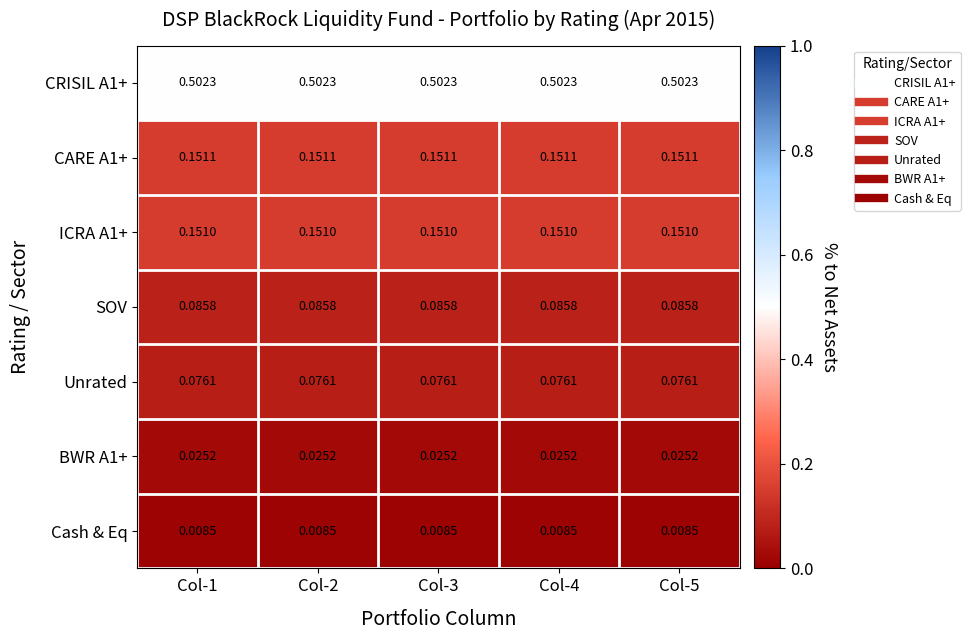

Is the value of CARE A1+ at Col-5 greater than the value of Unrated at Col-3?

Yes